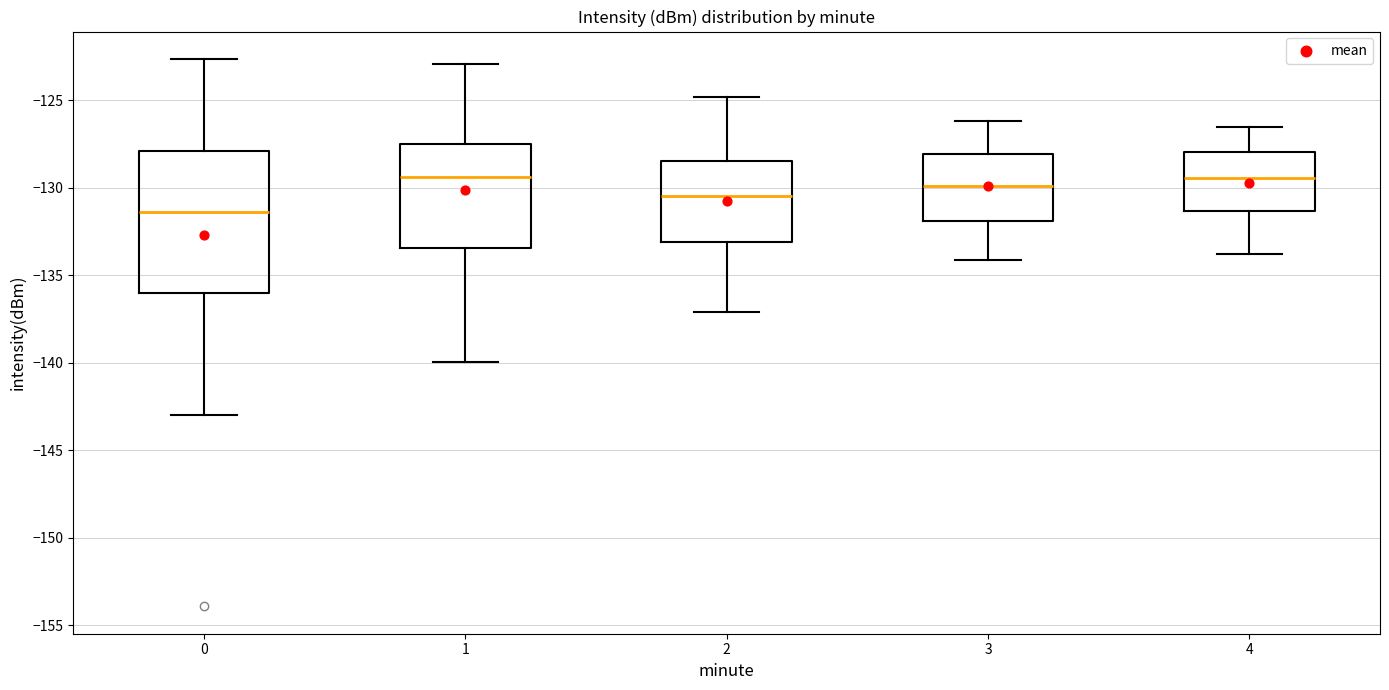

Reading left to right, transcribe this box plot: for each box, give where its median line is, the range the box spans, and where its two whiskers end, as read against the y-axis. The values are not printed on the chart, so give them approximately, as read against the axis.

0: median -131.5, box -136.0 to -128.0, whiskers -143.0 to -122.5
1: median -129.5, box -133.5 to -127.5, whiskers -140.0 to -123.0
2: median -130.5, box -133.0 to -128.5, whiskers -137.0 to -125.0
3: median -130.0, box -132.0 to -128.0, whiskers -134.0 to -126.0
4: median -129.5, box -131.5 to -128.0, whiskers -134.0 to -126.5